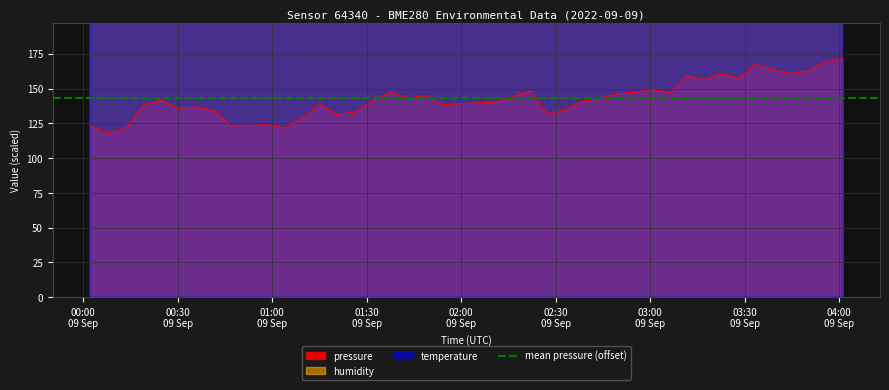

True or false: humidity and pressure intersect in this chart.

False